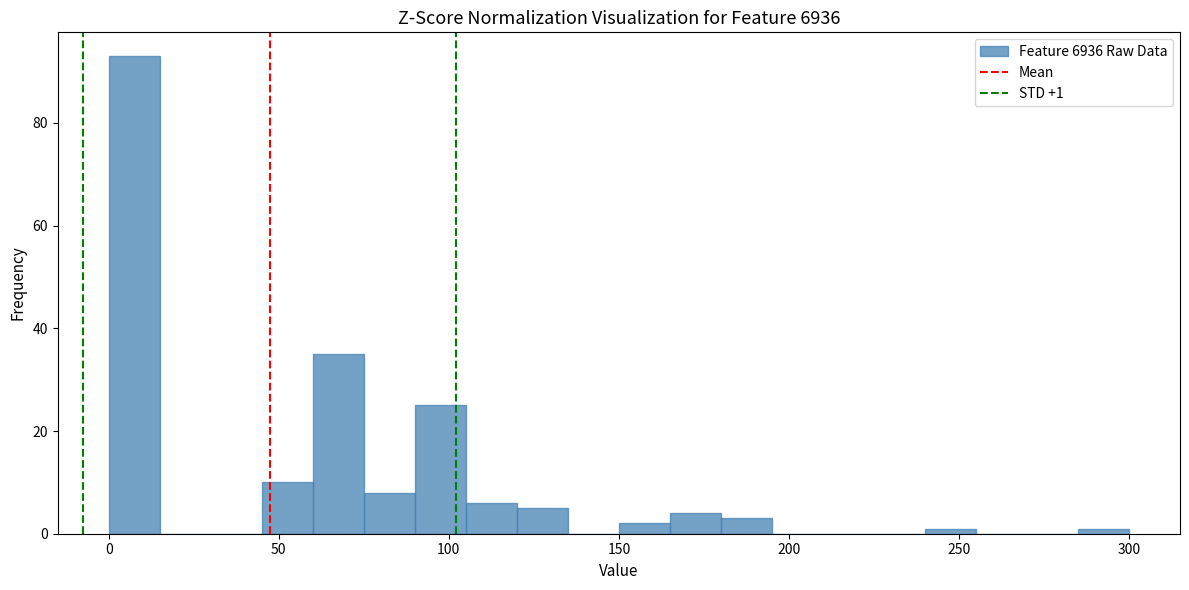

Read against the x-axis, roughly where is the centre of the tallest bar?

10